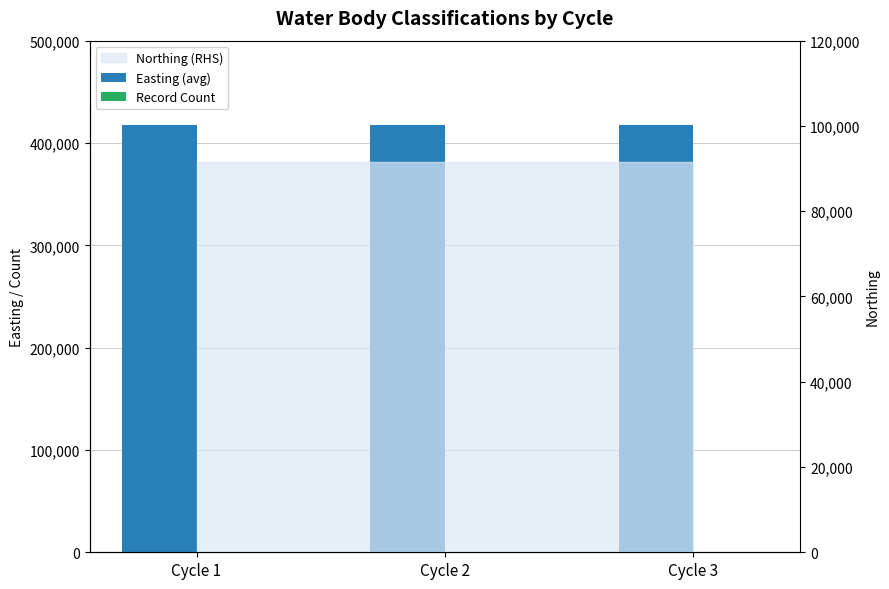

What is the approximate value of Easting (avg) at Cycle 3?

417316